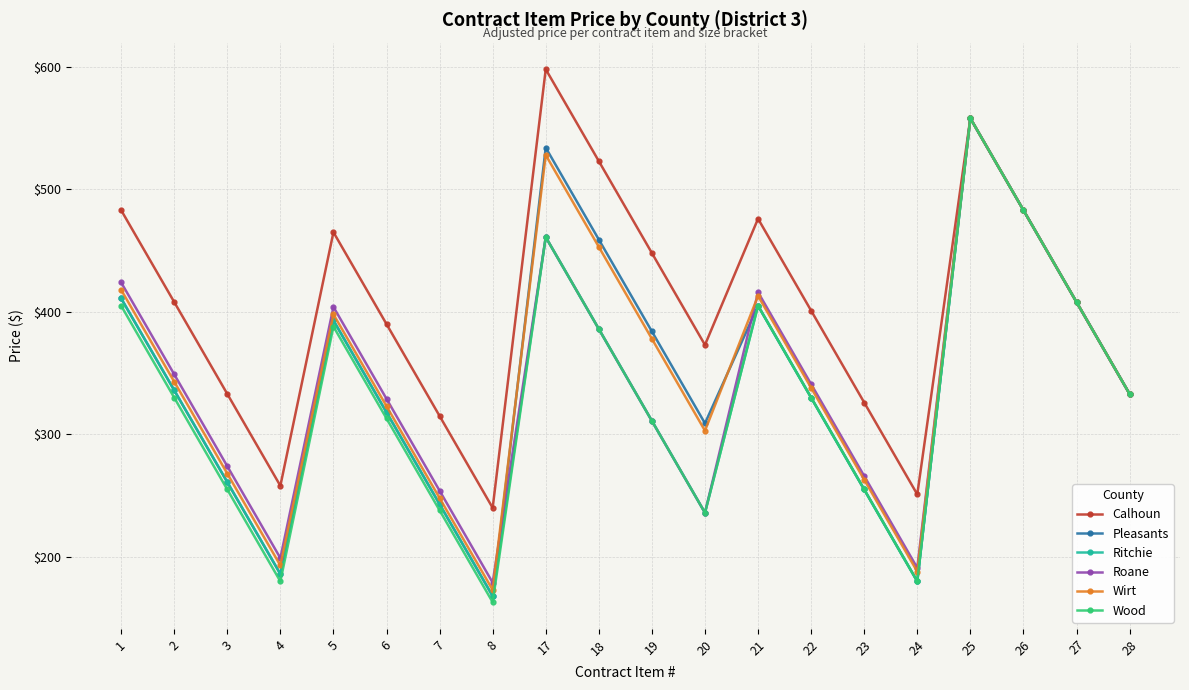

Reading left to right, extract all data points from this chart.

Calhoun: 1=483	2=408	3=333	4=258	5=465	6=390	7=315	8=240	17=598	18=523	19=448	20=373	21=476	22=401	23=326	24=251	25=558	26=483	27=408	28=333
Pleasants: 1=411	2=336	3=261	4=186	5=393	6=318	7=243	8=168	17=534	18=459	19=384	20=309	21=405	22=330	23=255	24=180	25=558	26=483	27=408	28=333
Ritchie: 1=411	2=336	3=261	4=186	5=393	6=318	7=243	8=168	17=461	18=386	19=311	20=236	21=405	22=330	23=255	24=180	25=558	26=483	27=408	28=333
Roane: 1=424	2=349	3=274	4=199	5=404	6=329	7=254	8=179	17=461	18=386	19=311	20=236	21=416	22=341	23=266	24=191	25=558	26=483	27=408	28=333
Wirt: 1=418	2=343	3=268	4=193	5=398	6=323	7=248	8=173	17=528	18=453	19=378	20=303	21=413	22=338	23=263	24=188	25=558	26=483	27=408	28=333
Wood: 1=405	2=330	3=255	4=180	5=388	6=313	7=238	8=163	17=461	18=386	19=311	20=236	21=405	22=330	23=255	24=180	25=558	26=483	27=408	28=333